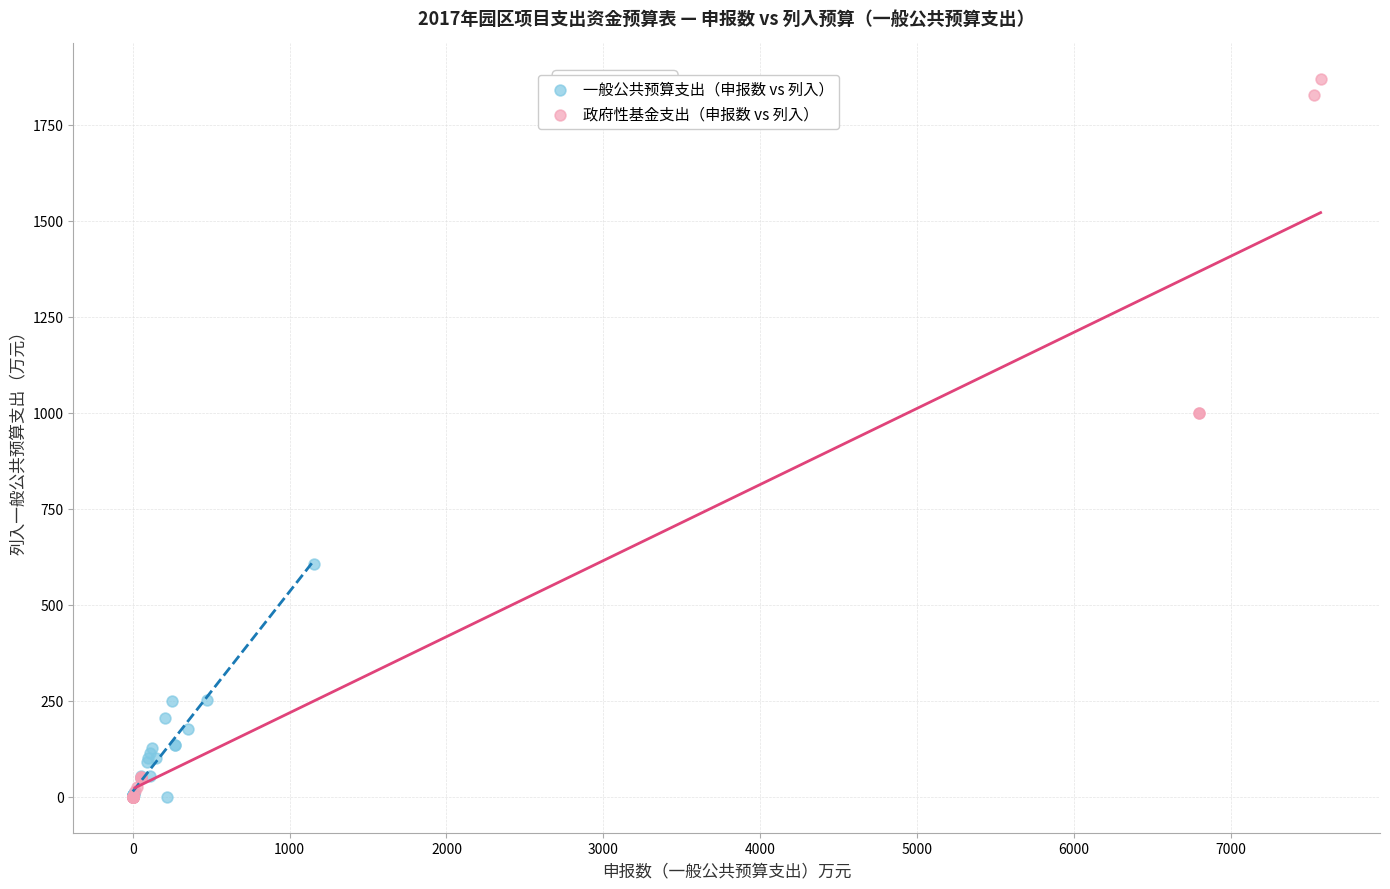

Which series has the widest spread of Y values?

政府性基金支出（申报数 vs 列入）